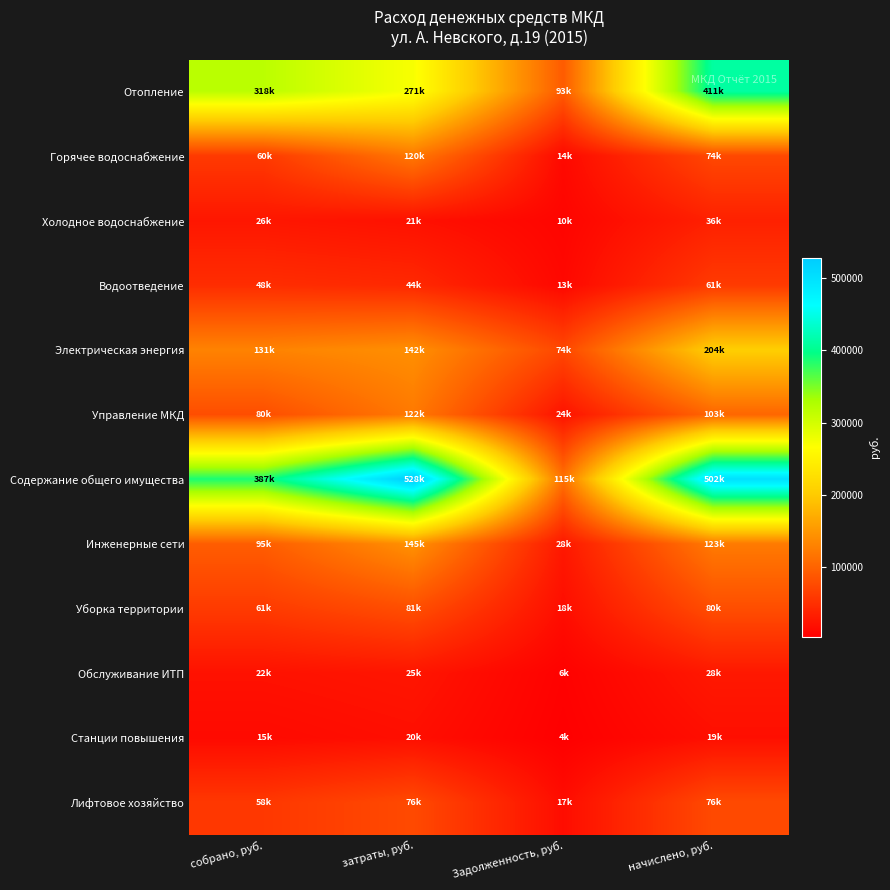

Reading left to right, transcribe all the data shown in this chart.

Отопление: собрано, руб.=318085.1	затраты, руб.=270997.4	Задолженность, руб.=92796.1	начислено, руб.=410881.2
Горячее водоснабжение: собрано, руб.=60169.4	затраты, руб.=119771.7	Задолженность, руб.=13810.4	начислено, руб.=73979.8
Холодное водоснабжение: собрано, руб.=26446.3	затраты, руб.=21145.1	Задолженность, руб.=9648.8	начислено, руб.=36095.1
Водоотведение: собрано, руб.=48109.6	затраты, руб.=43586.2	Задолженность, руб.=12716.0	начислено, руб.=60825.6
Электрическая энергия: собрано, руб.=130743.4	затраты, руб.=142346.8	Задолженность, руб.=73637.0	начислено, руб.=204380.5
Управление МКД: собрано, руб.=79582.4	затраты, руб.=121722.9	Задолженность, руб.=23572.5	начислено, руб.=103155.0
Содержание общего имущества: собрано, руб.=386965.1	затраты, руб.=527506.3	Задолженность, руб.=114619.5	начислено, руб.=501584.6
Инженерные сети: собрано, руб.=94537.8	затраты, руб.=144597.3	Задолженность, руб.=28002.3	начислено, руб.=122540.1
Уборка территории: собрано, руб.=61422.8	затраты, руб.=80716.7	Задолженность, руб.=18193.6	начислено, руб.=79616.4
Обслуживание ИТП: собрано, руб.=21631.6	затраты, руб.=25267.7	Задолженность, руб.=6407.3	начислено, руб.=28038.9
Станции повышения: собрано, руб.=14955.2	затраты, руб.=19505.5	Задолженность, руб.=4429.7	начислено, руб.=19384.9
Лифтовое хозяйство: собрано, руб.=58485.5	затраты, руб.=75809.0	Задолженность, руб.=17323.5	начислено, руб.=75809.0